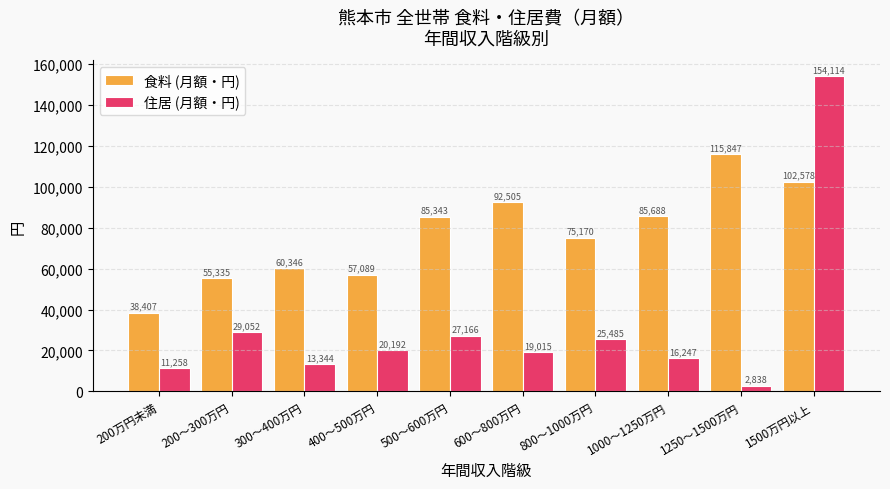

Read the 住居 (月額・円) value at 500～600万円, to the nearest 10.

27170